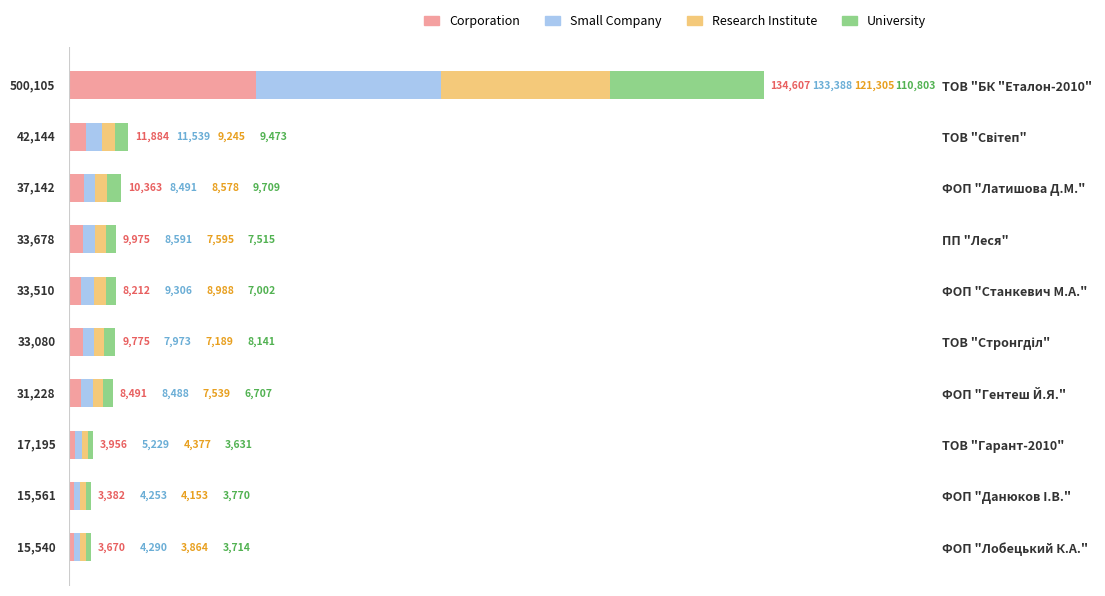

What value does the Corporation series have at ФОП "Латишова Д.М."?

10363.1